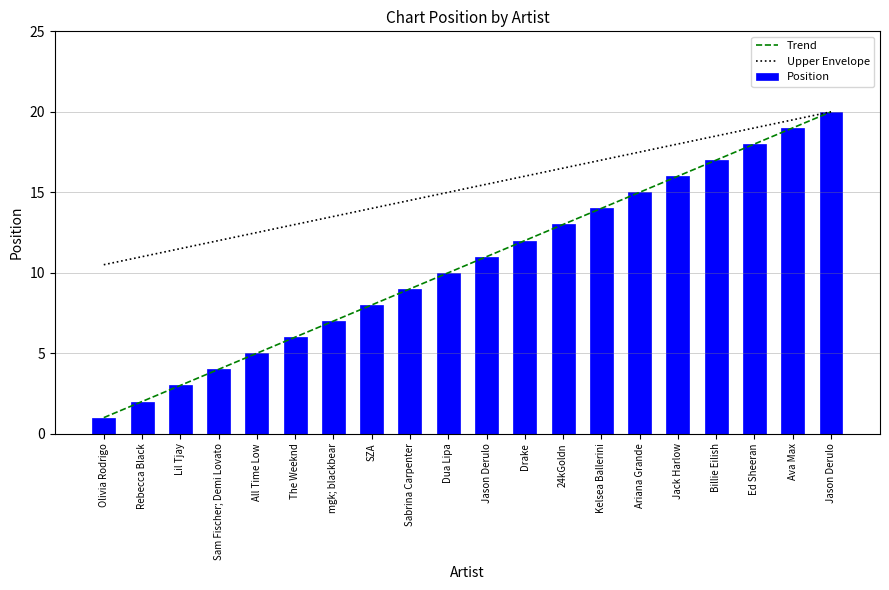

How many data points in Position are less than 11?

10